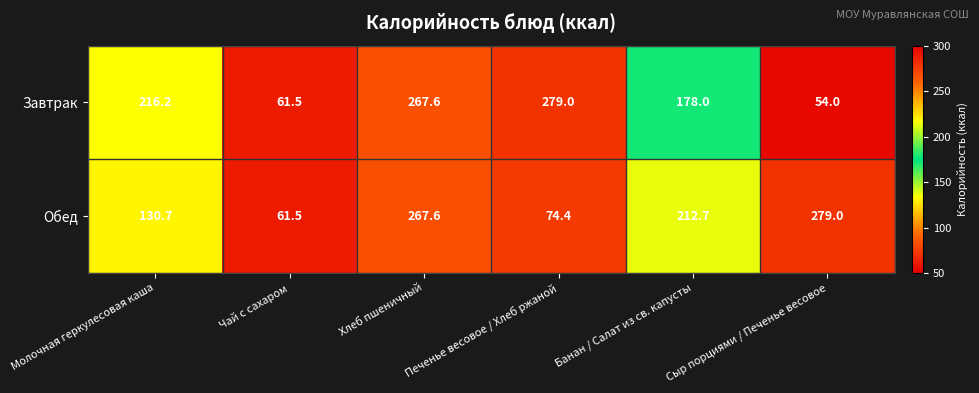

How many distinct data groups are displayed?

2